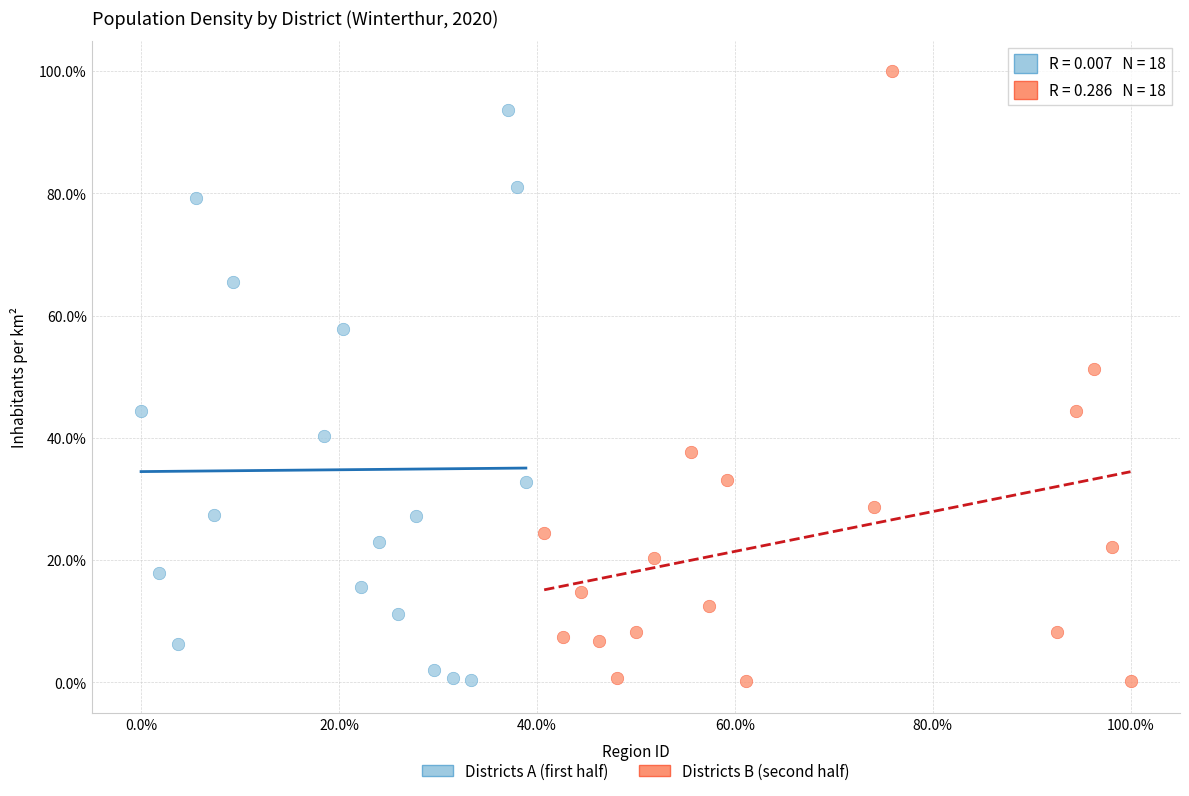

Which series has the widest spread of Y values?

Districts B (second half)